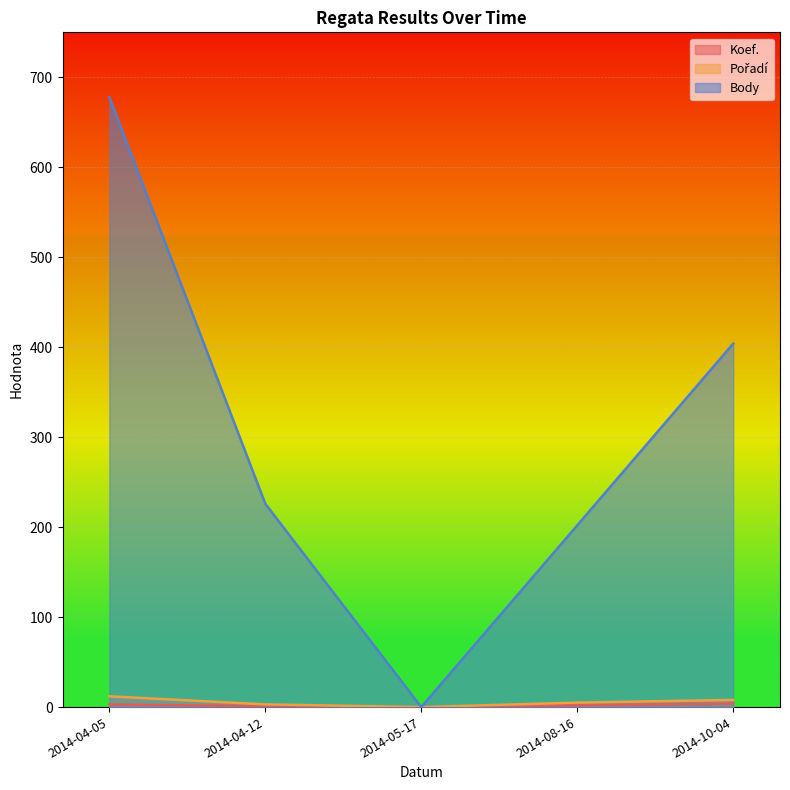

Is the value of Pořadí at 2014-04-12 greater than the value of Body at 2014-10-04?

No